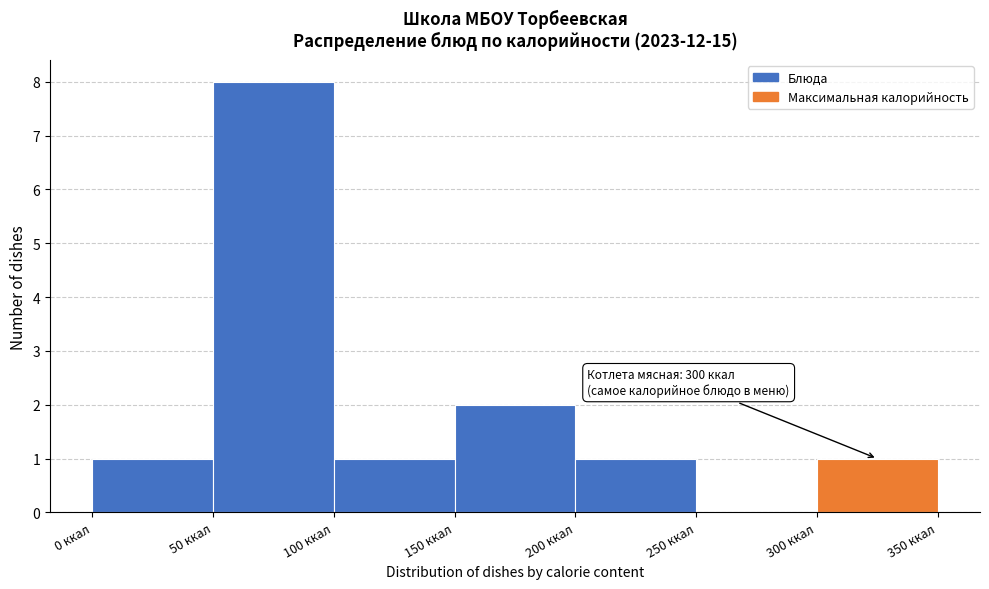

Which range on the x-axis has the tallest bar?

50 to 100